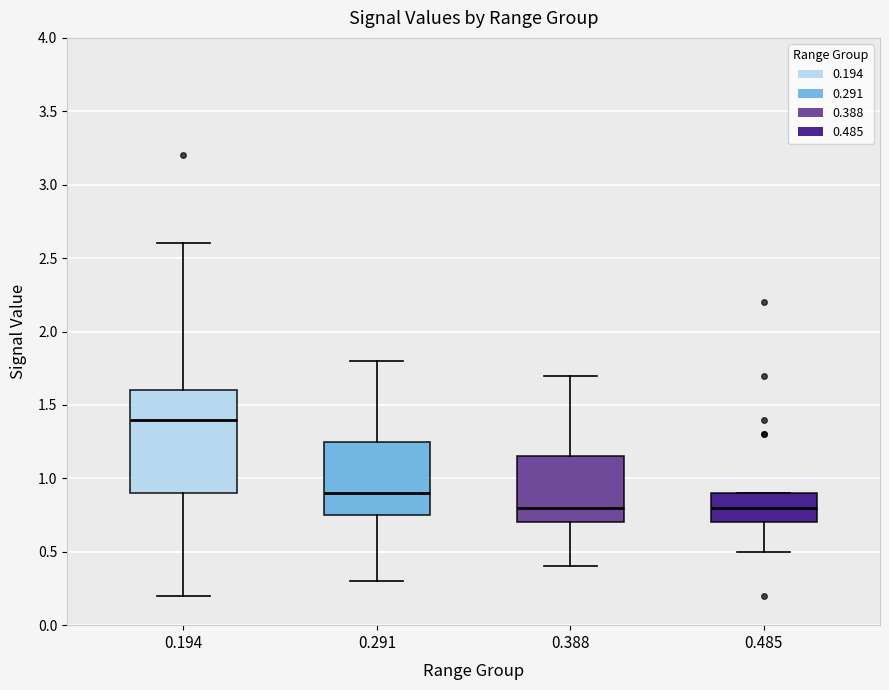

Which box is the tallest, from its lower edge to its upper edge?

0.194